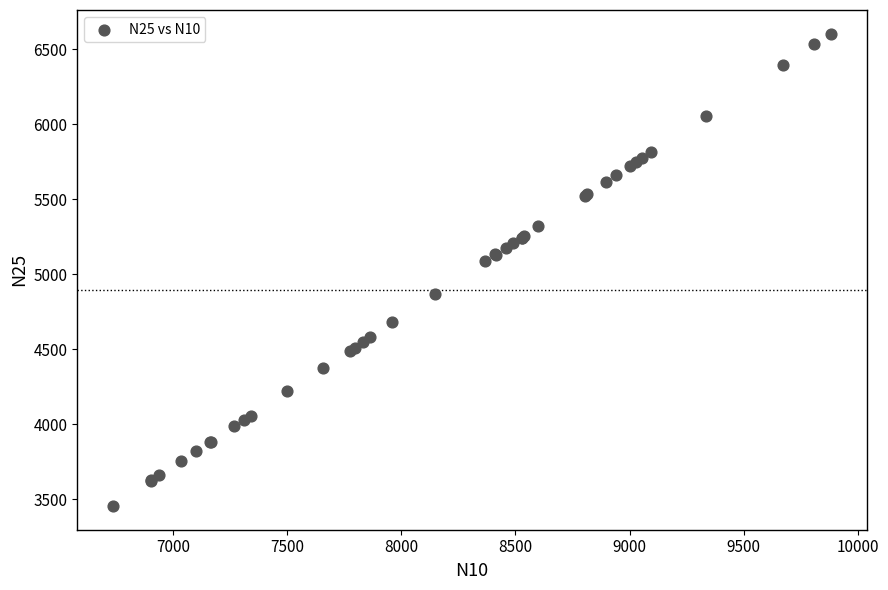

What Y value in the scatter plot is closest to 5030?

5090.2